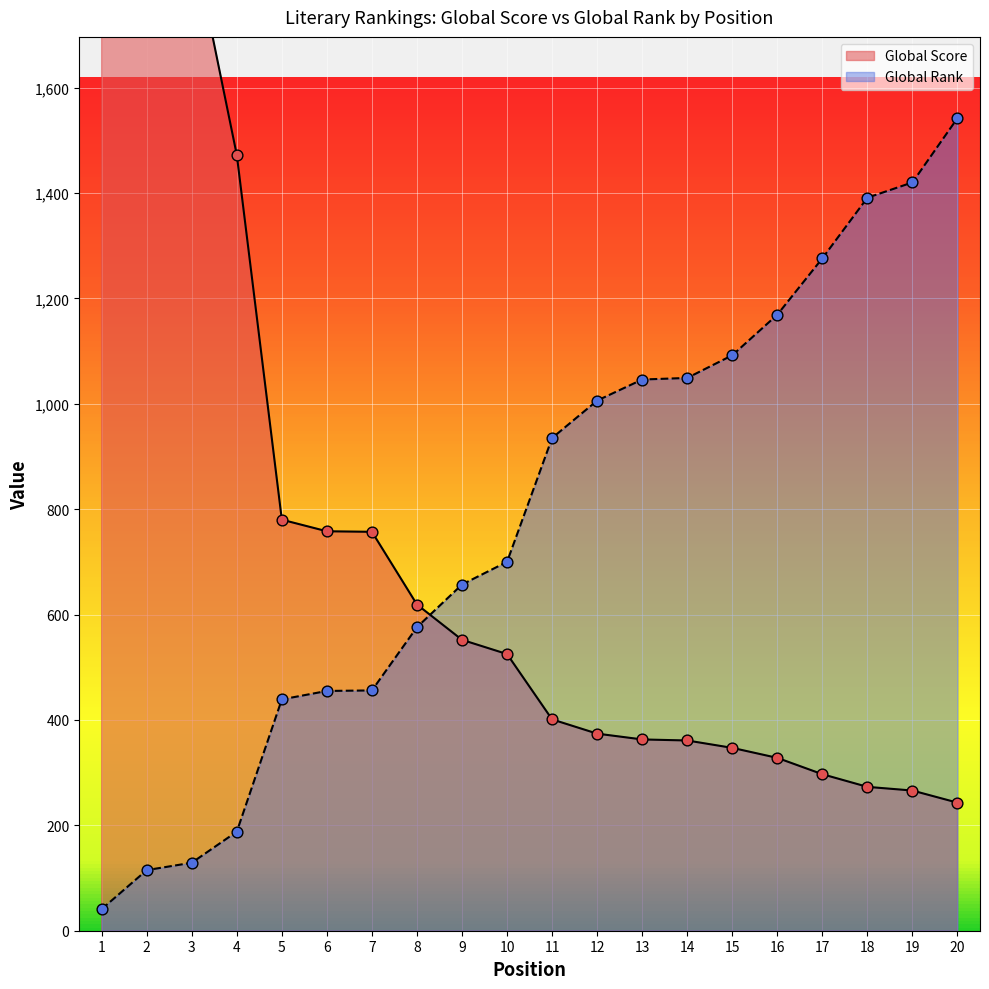

Which series reaches the minimum Y coordinate?

Global Rank